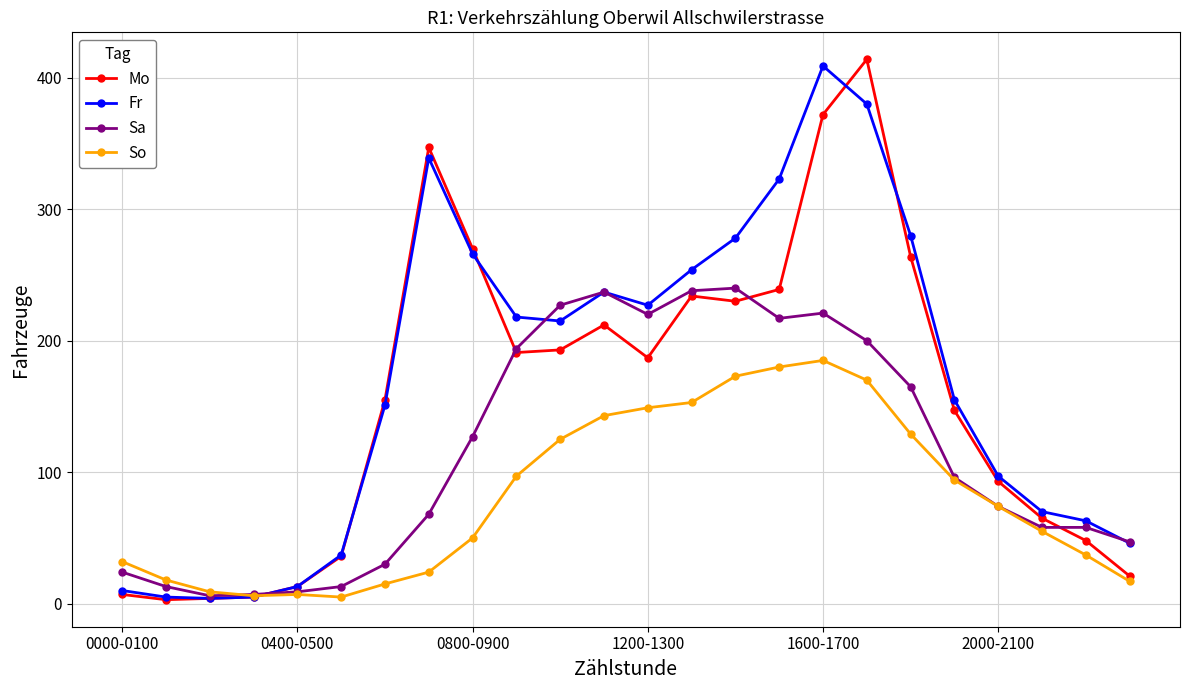

Rank the series by their maximum value, from highest to lowest.

Mo, Fr, Sa, So